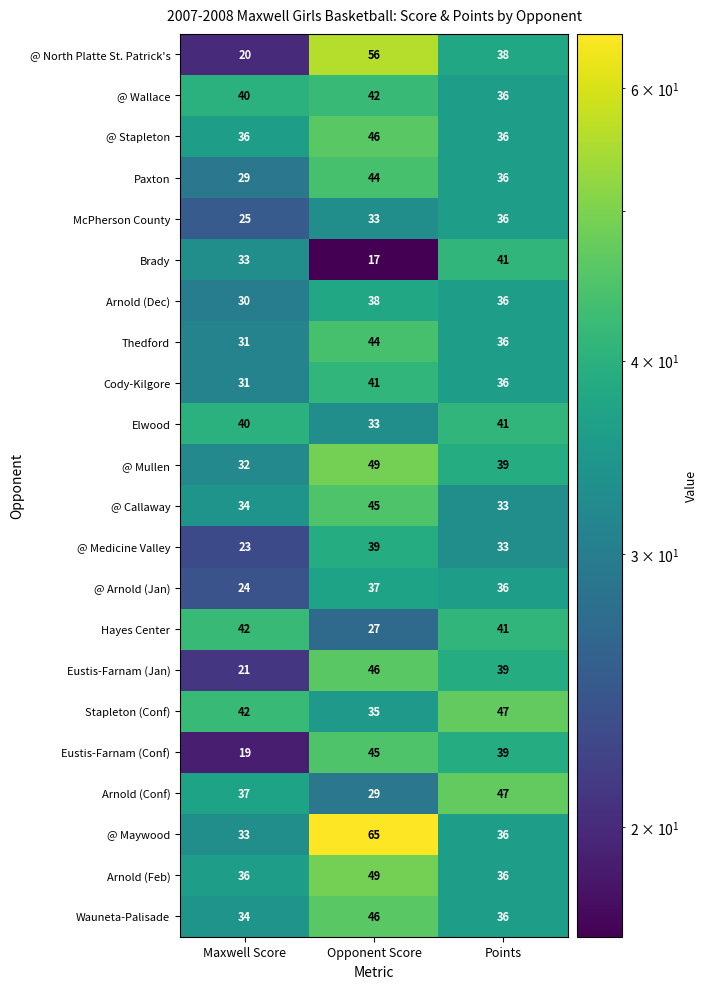

Which series has the largest range (max minus min)?

@ North Platte St. Patrick's